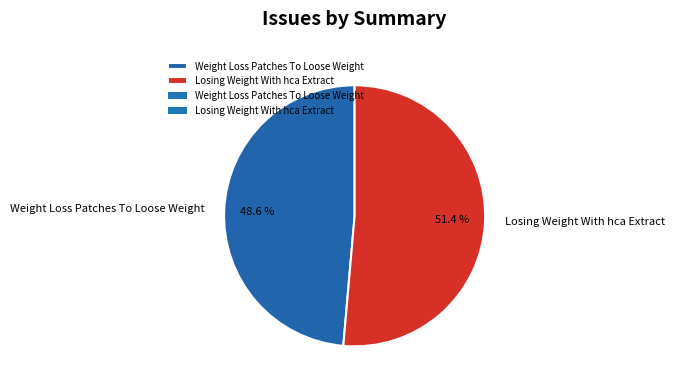

How many segments does this pie chart have?

2